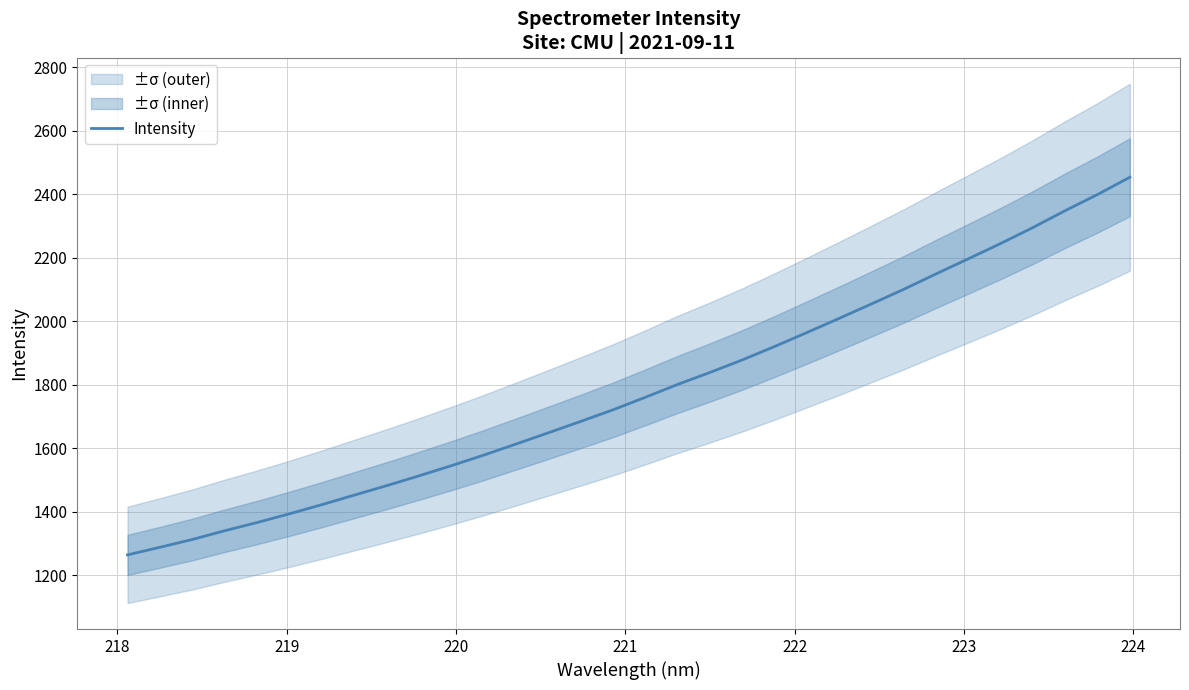

The value at 29 is 3257.2. True or false?

False